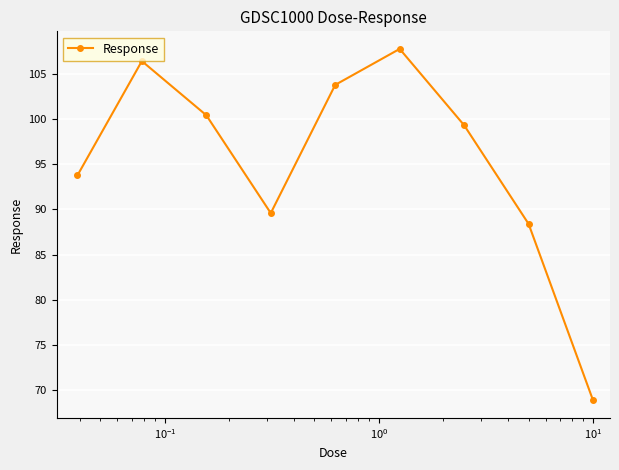

What is the value of the 9th point from the left?

68.9